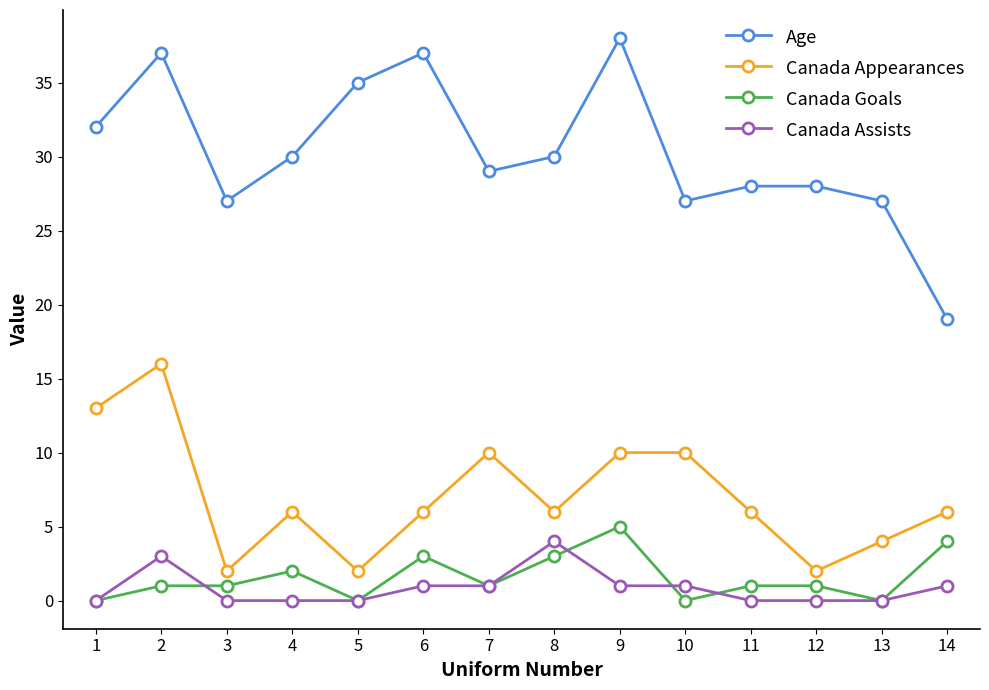

Reading left to right, what are all the values shown in this chart?

Age: 1=32	2=37	3=27	4=30	5=35	6=37	7=29	8=30	9=38	10=27	11=28	12=28	13=27	14=19
Canada Appearances: 1=13	2=16	3=2	4=6	5=2	6=6	7=10	8=6	9=10	10=10	11=6	12=2	13=4	14=6
Canada Goals: 1=0	2=1	3=1	4=2	5=0	6=3	7=1	8=3	9=5	10=0	11=1	12=1	13=0	14=4
Canada Assists: 1=0	2=3	3=0	4=0	5=0	6=1	7=1	8=4	9=1	10=1	11=0	12=0	13=0	14=1